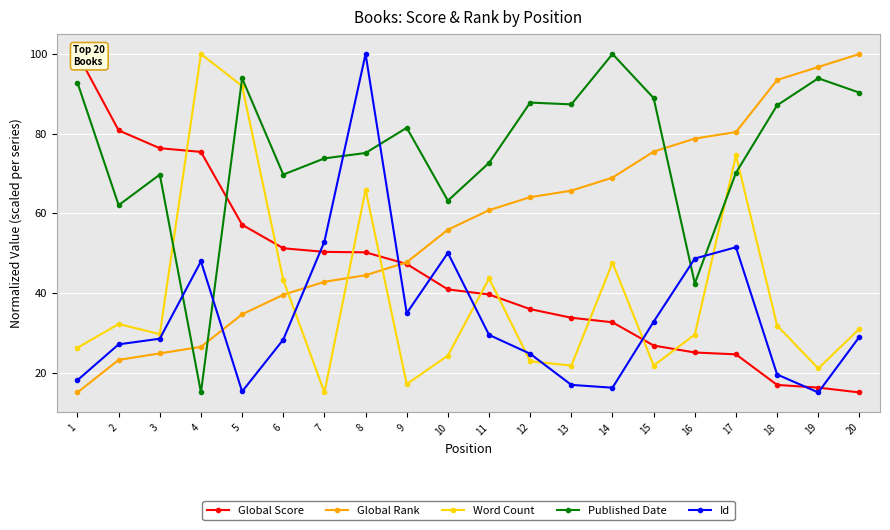

Reading left to right, list all the values displayed in this chart.

Global Score: 1=100.0	2=80.8	3=76.3	4=75.4	5=57.1	6=51.2	7=50.3	8=50.2	9=47.3	10=40.9	11=39.6	12=35.9	13=33.8	14=32.6	15=26.8	16=25.0	17=24.6	18=16.9	19=16.2	20=15.0
Global Rank: 1=15.0	2=23.2	3=24.8	4=26.4	5=34.6	6=39.5	7=42.8	8=44.4	9=47.7	10=55.9	11=60.8	12=64.0	13=65.7	14=68.9	15=75.5	16=78.8	17=80.4	18=93.5	19=96.7	20=100.0
Word Count: 1=26.2	2=32.2	3=29.6	4=100.0	5=91.9	6=43.3	7=15.0	8=65.9	9=17.1	10=24.3	11=43.6	12=22.8	13=21.7	14=47.6	15=21.7	16=29.5	17=74.5	18=31.8	19=21.0	20=31.0
Published Date: 1=92.8	2=62.0	3=69.7	4=15.0	5=93.9	6=69.7	7=73.8	8=75.1	9=81.5	10=63.2	11=72.6	12=87.8	13=87.3	14=100.0	15=88.9	16=42.4	17=70.2	18=87.1	19=93.9	20=90.3
Id: 1=18.1	2=27.1	3=28.5	4=47.9	5=15.2	6=28.3	7=52.9	8=100.0	9=34.9	10=50.0	11=29.4	12=24.7	13=16.9	14=16.2	15=32.8	16=48.6	17=51.5	18=19.5	19=15.0	20=29.0